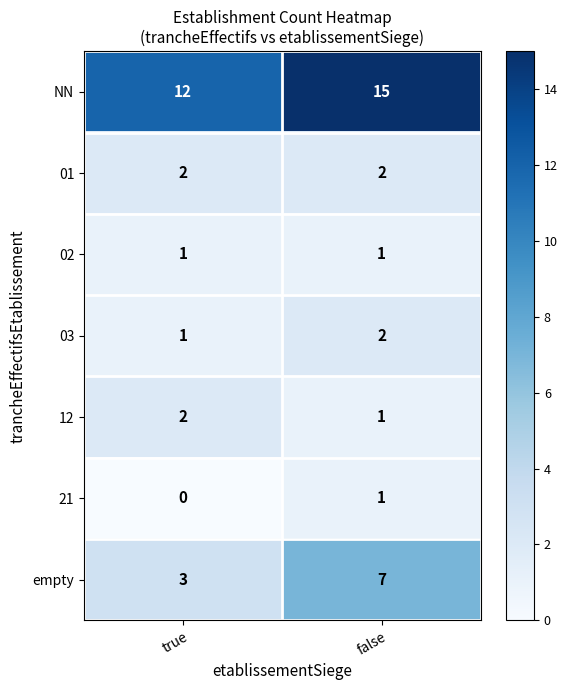

At which label does empty reach its peak?

false